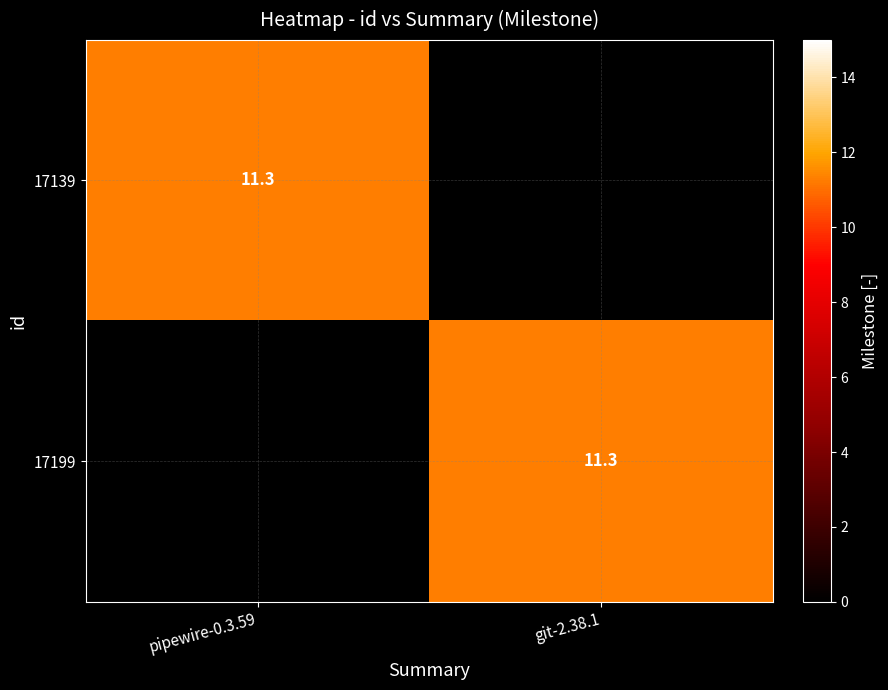

How many series are shown in this chart?

2